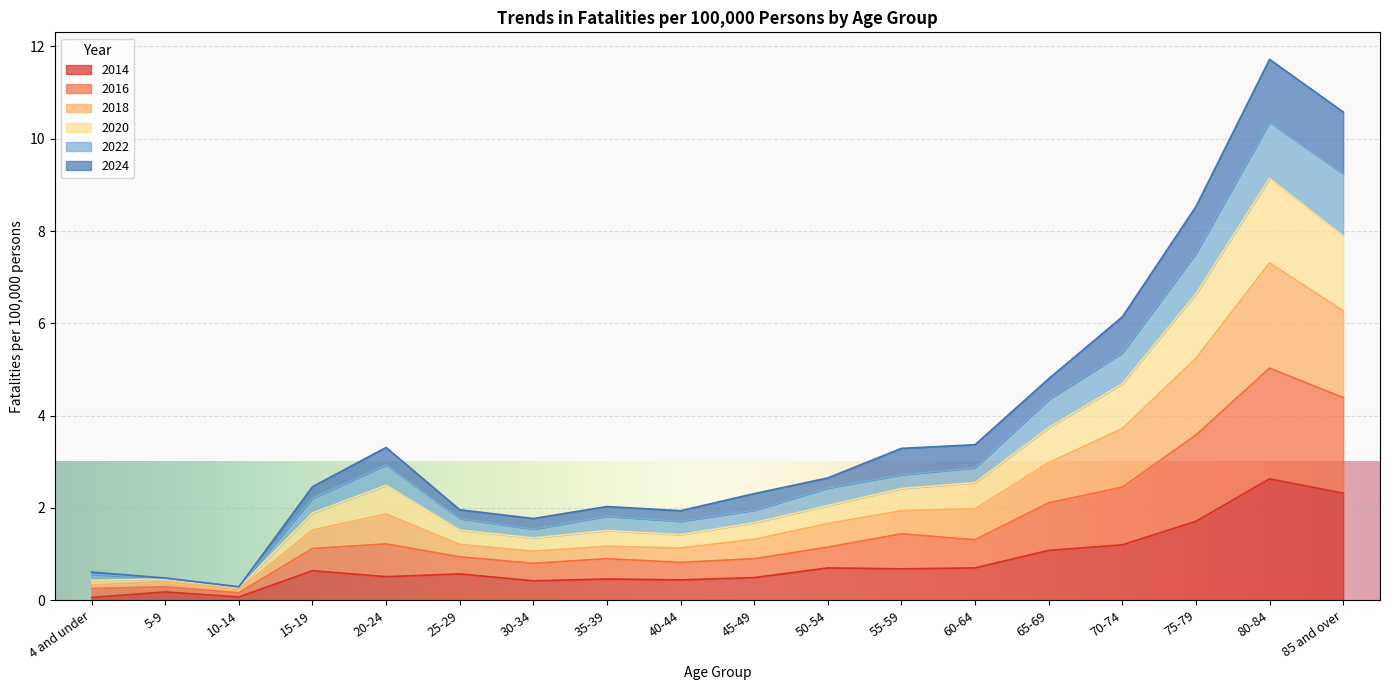

Where is the first local maximum for 2014?

5-9